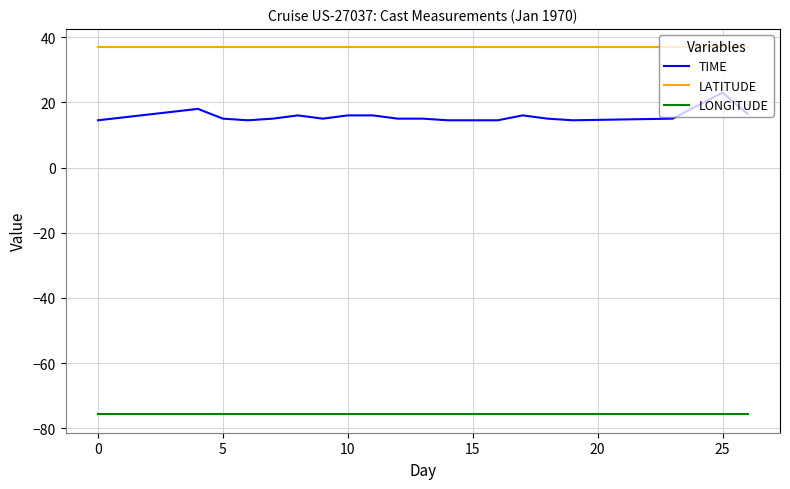

True or false: LONGITUDE and TIME cross at least once.

False